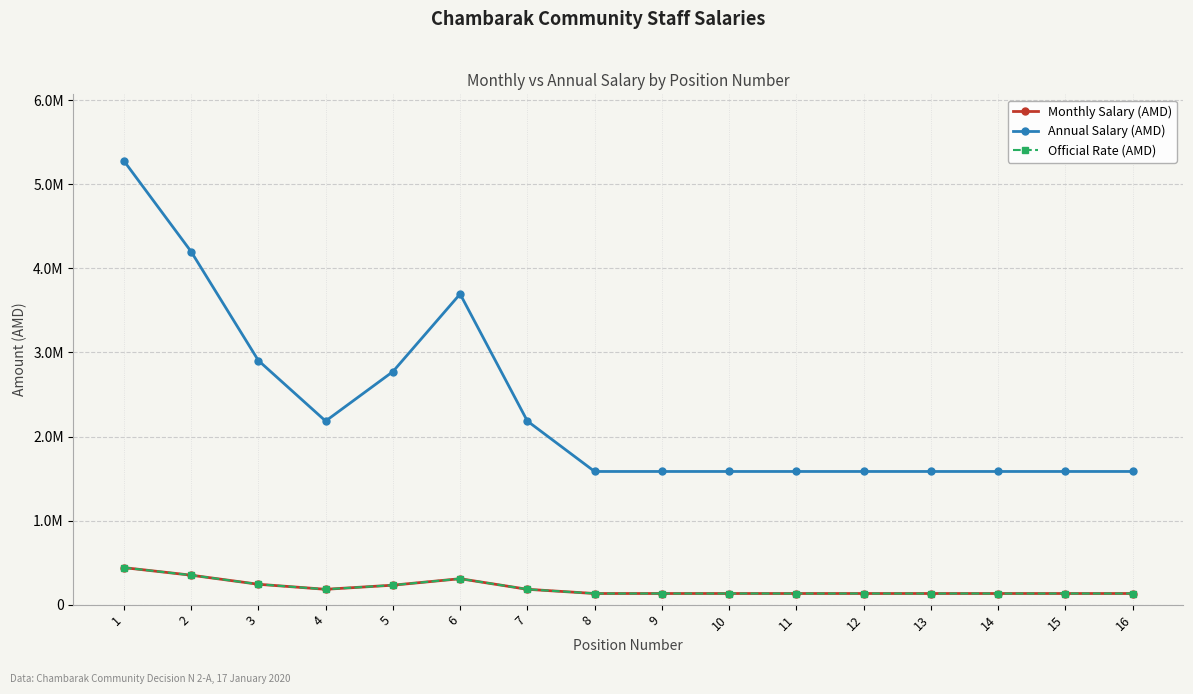

What is the sum of all Monthly Salary (AMD) values?

3123000